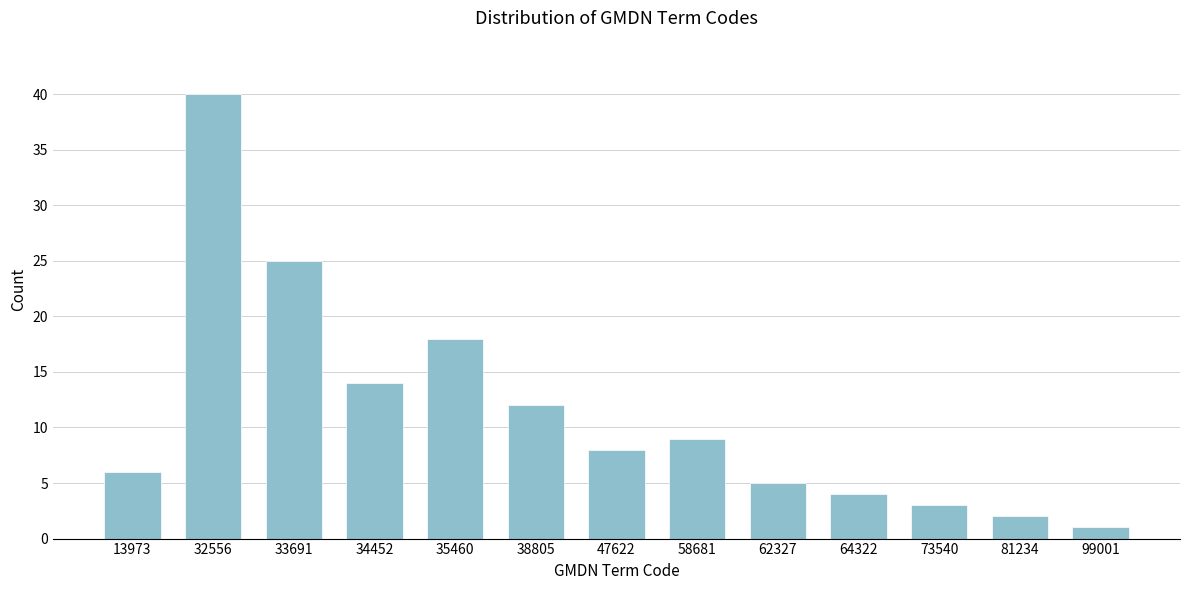

Reading left to right, transcribe all the data shown in this chart.

6	40	25	14	18	12	8	9	5	4	3	2	1